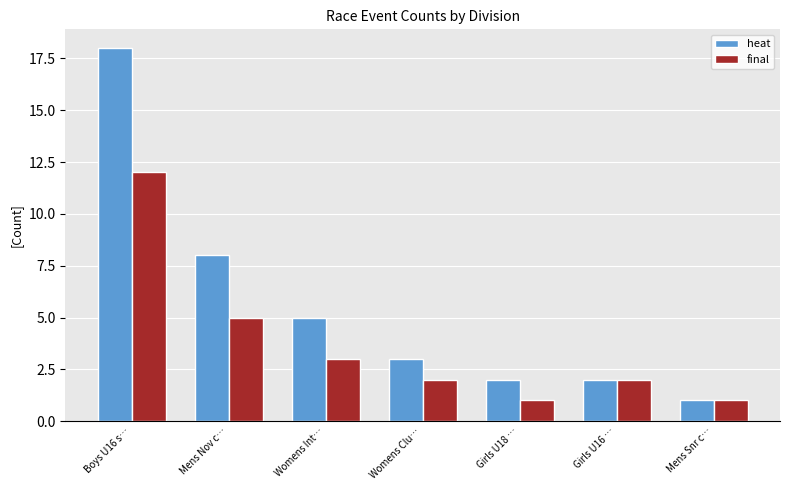

Reading left to right, transcribe all the data shown in this chart.

heat: Boys U16 s…=18	Mens Nov c…=8	Womens Int…=5	Womens Clu…=3	Girls U18 …=2	Girls U16 …=2	Mens Snr c…=1
final: Boys U16 s…=12	Mens Nov c…=5	Womens Int…=3	Womens Clu…=2	Girls U18 …=1	Girls U16 …=2	Mens Snr c…=1